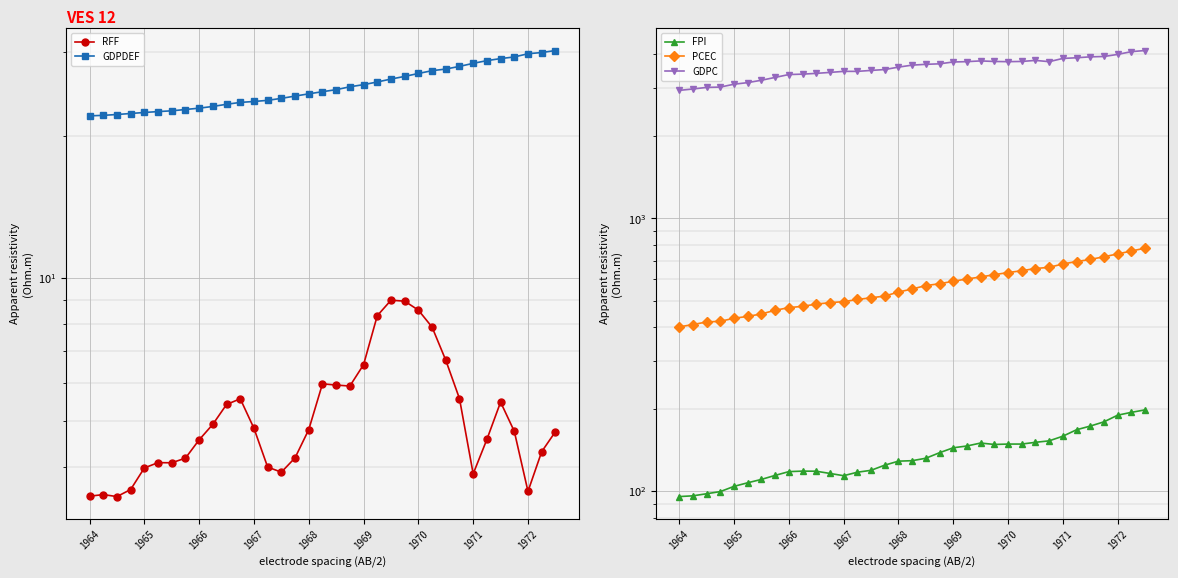

True or false: PCEC has more than 1 points higher than both neighbors.

False